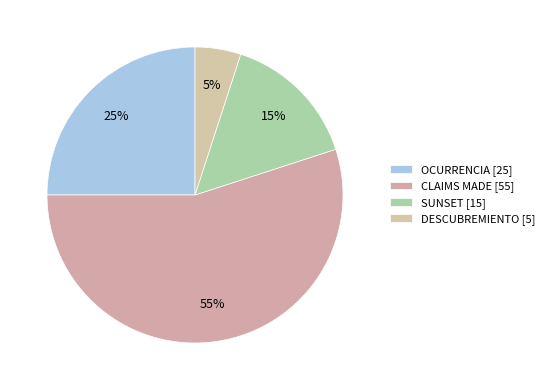

Is there any slice that represents more than half of the pie?

Yes